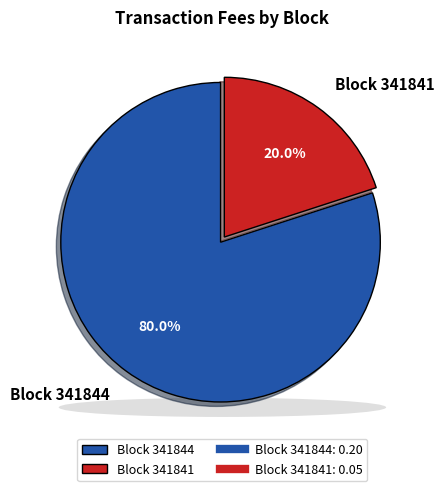

Is there a majority slice in this chart?

Yes